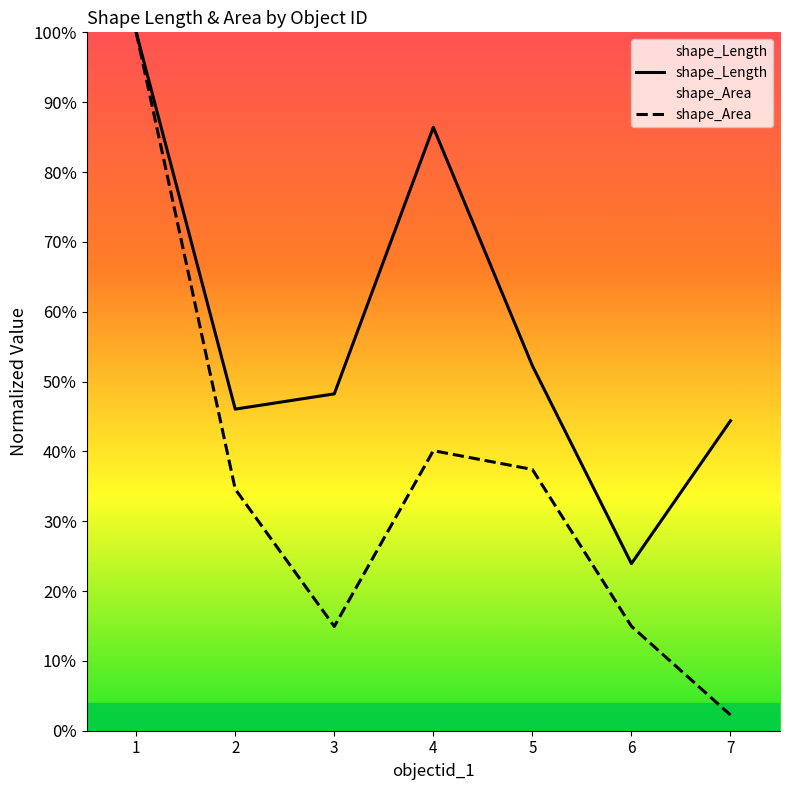

Is the value of shape_Length at 4 greater than the value of shape_Area at 7?

Yes